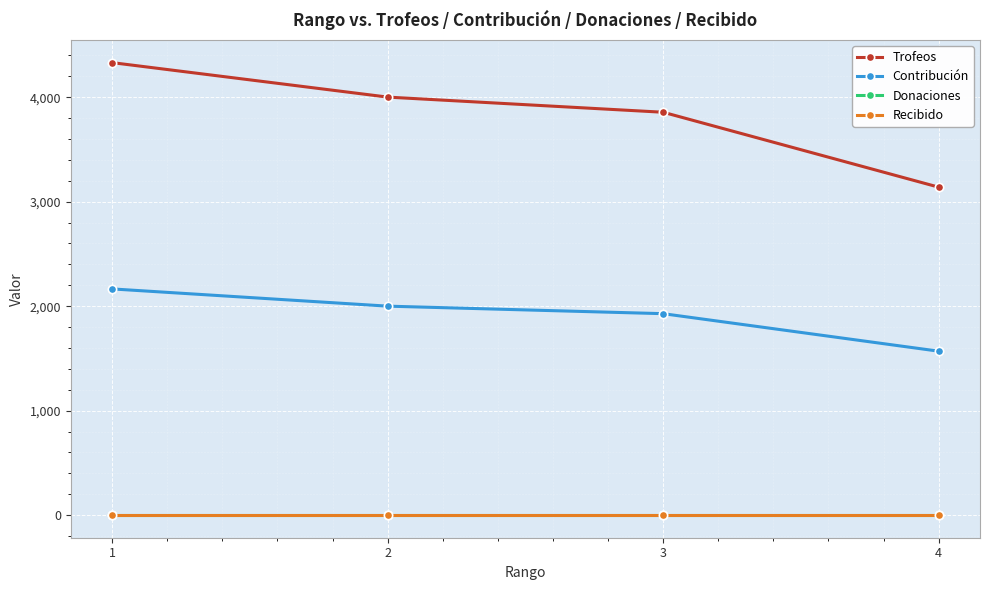

Rank the categories by Trofeos value from lowest to highest.

4, 3, 2, 1